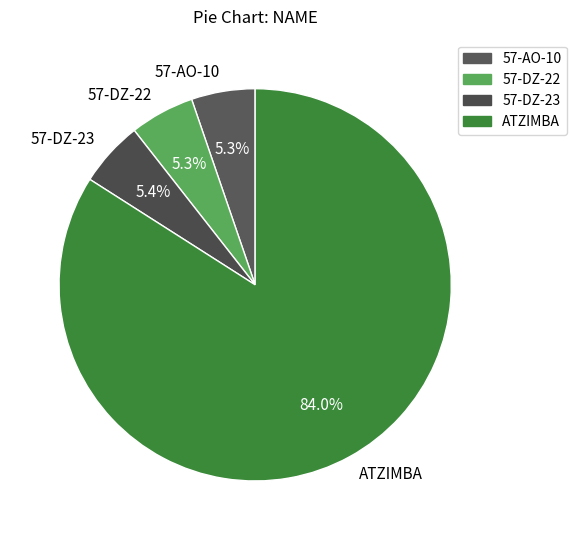

The ATZIMBA slice represents 84% of the pie. True or false?

True